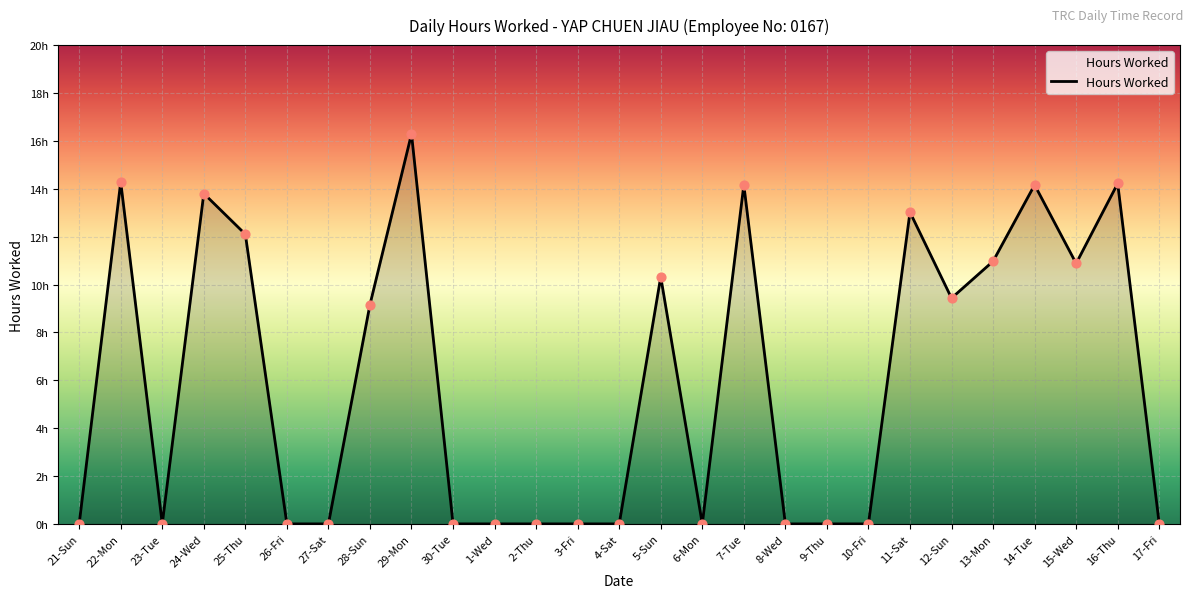

Between 25-Thu and 16-Thu, which is larger?

16-Thu